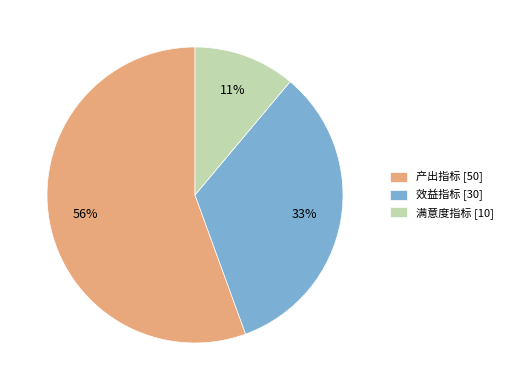

To the nearest percent, what percentage of the pie is 满意度指标?

11%